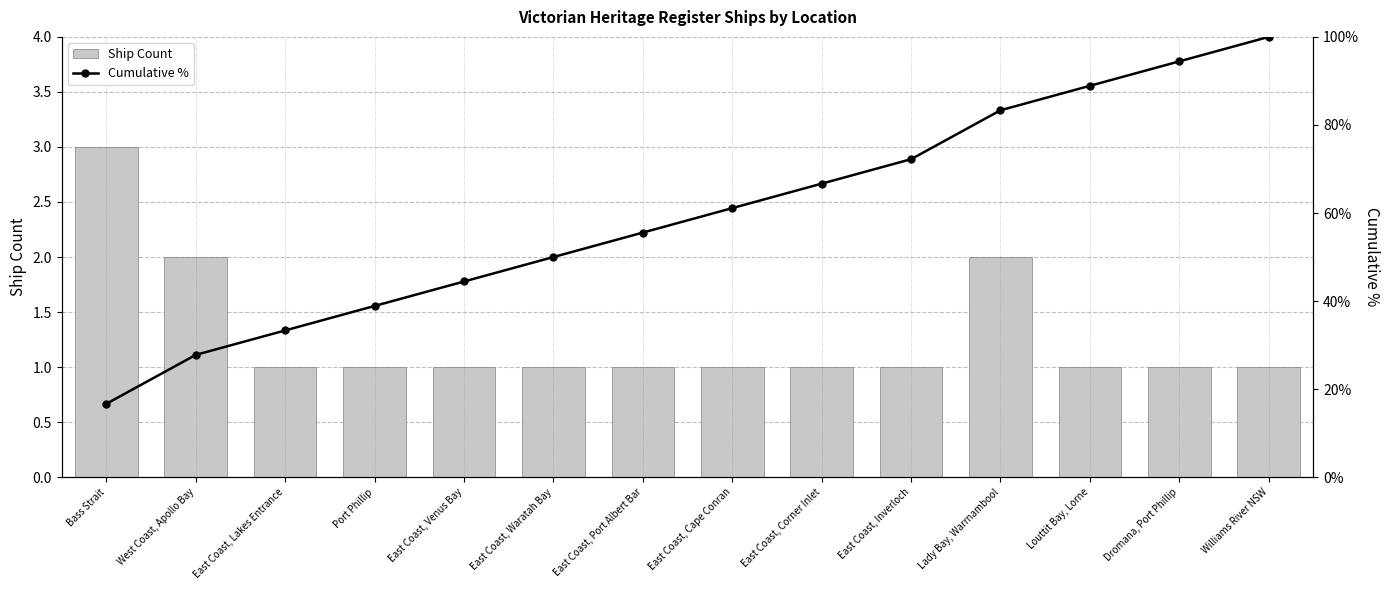

List the series in order of their peak value, lowest first.

Cumulative %, Ship Count